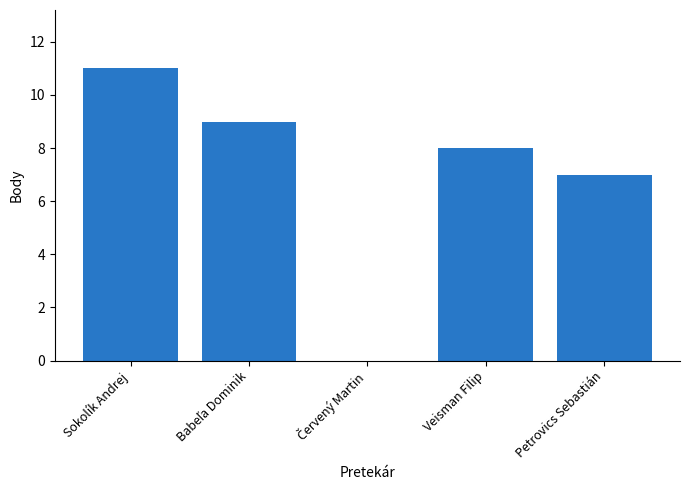

What is the maximum value shown in the chart?

11